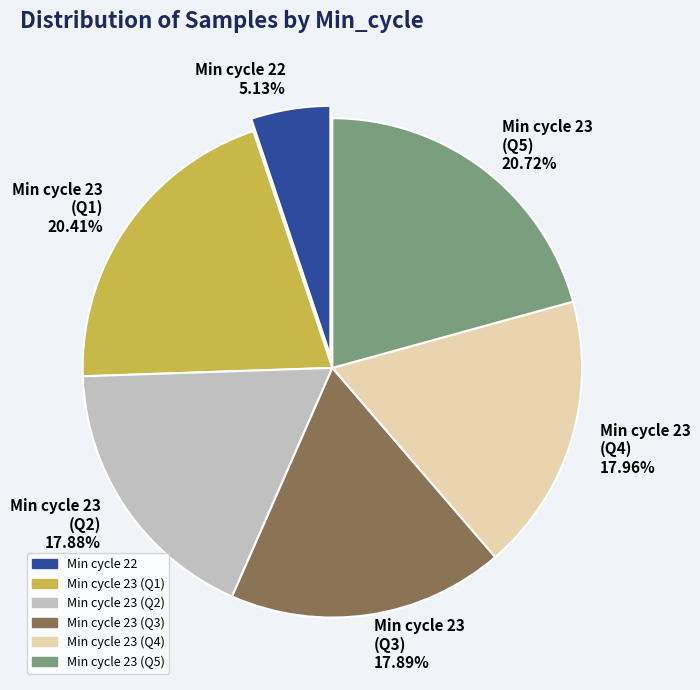

Which slice is the smallest?

Min cycle 22 5.13%